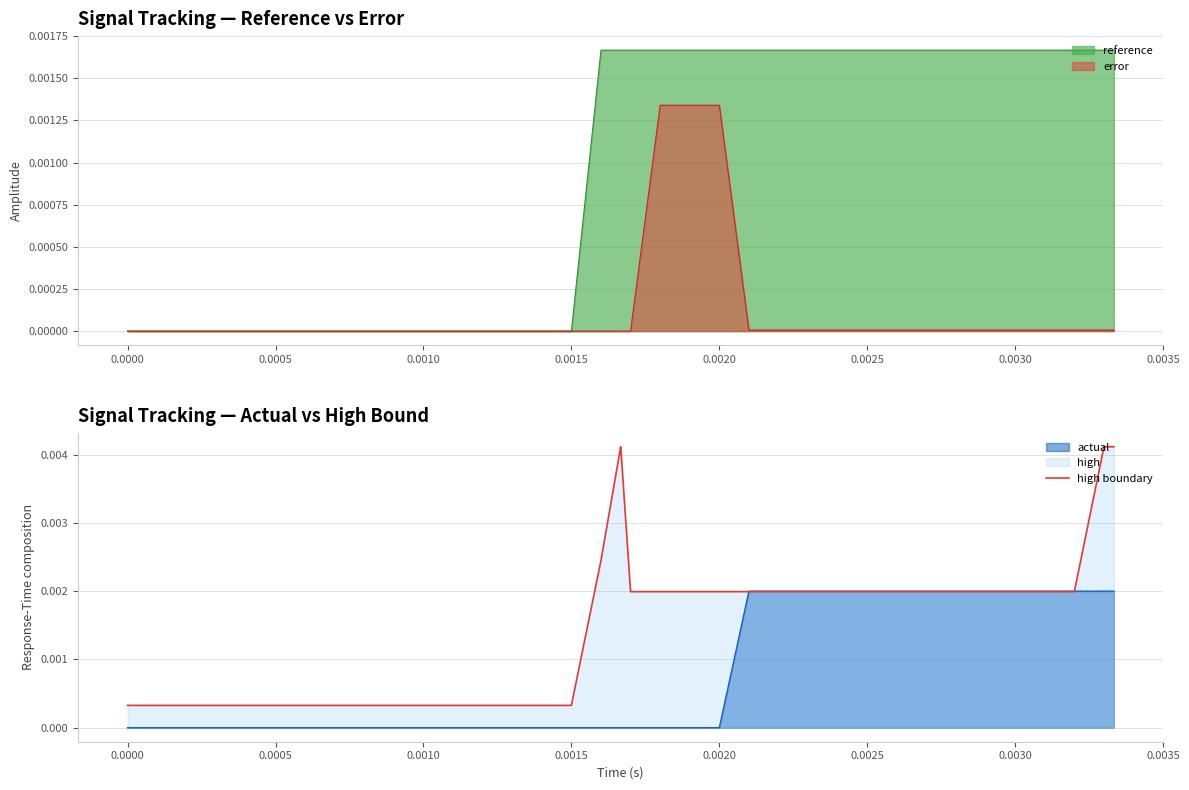

What is the label of the 32nd point from the right?

0.0030